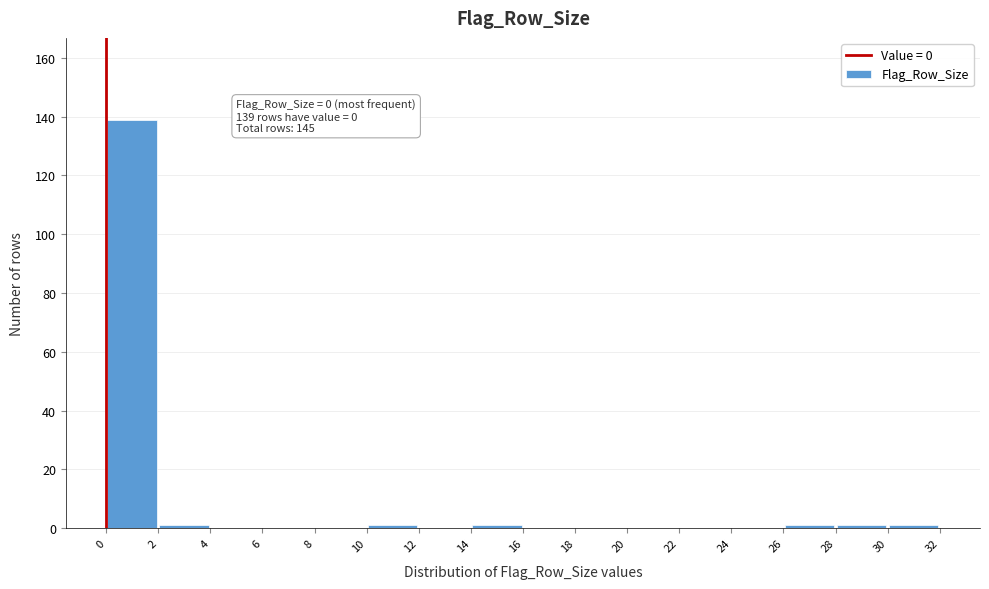

Which range on the x-axis has the tallest bar?

0 to 2